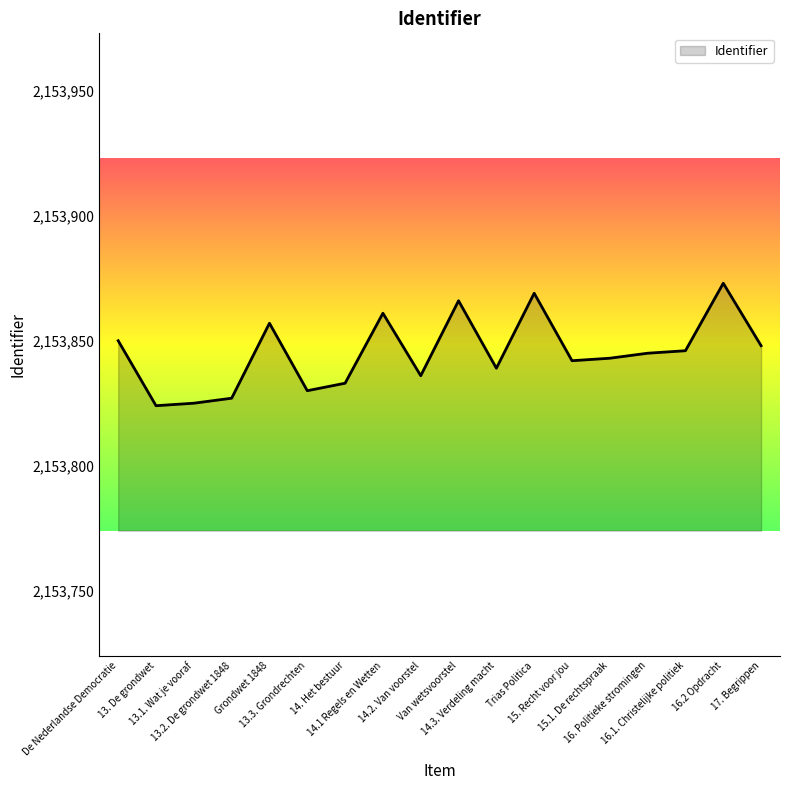

What is the maximum value shown in the chart?

2153873